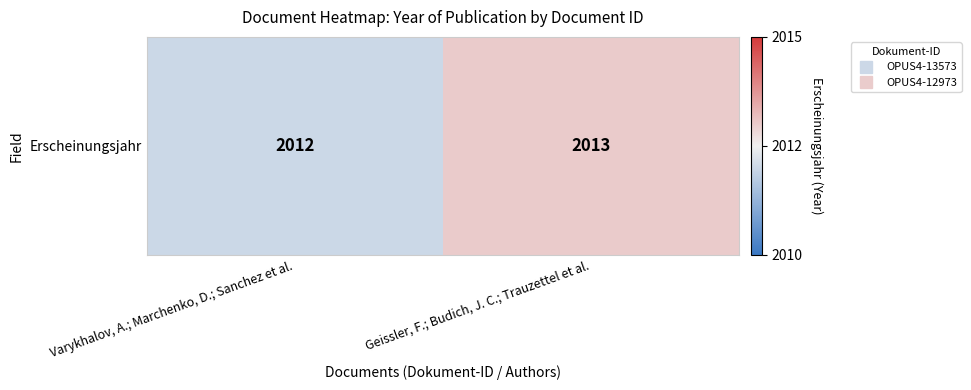

Which category has the highest value across all series?

Geissler, F.; Budich, J. C.; Trauzettel et al.